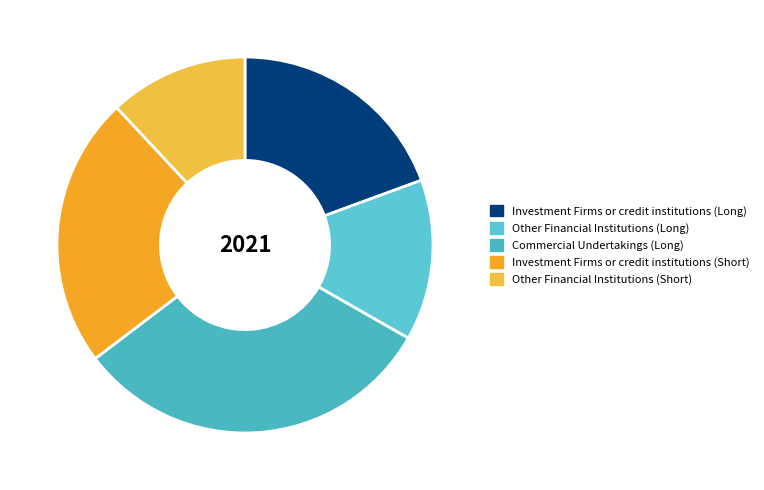

Is Other Financial Institutions (Short) the majority of the pie?

No